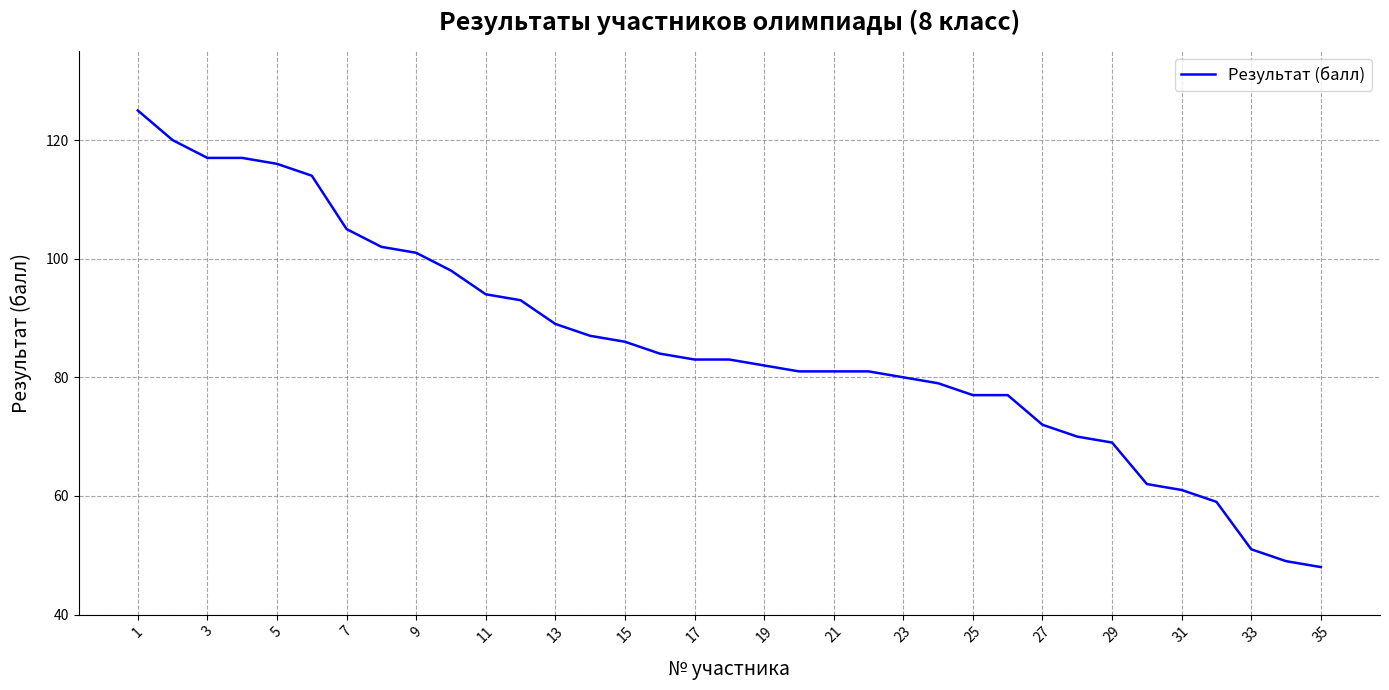

What is the average value?

86